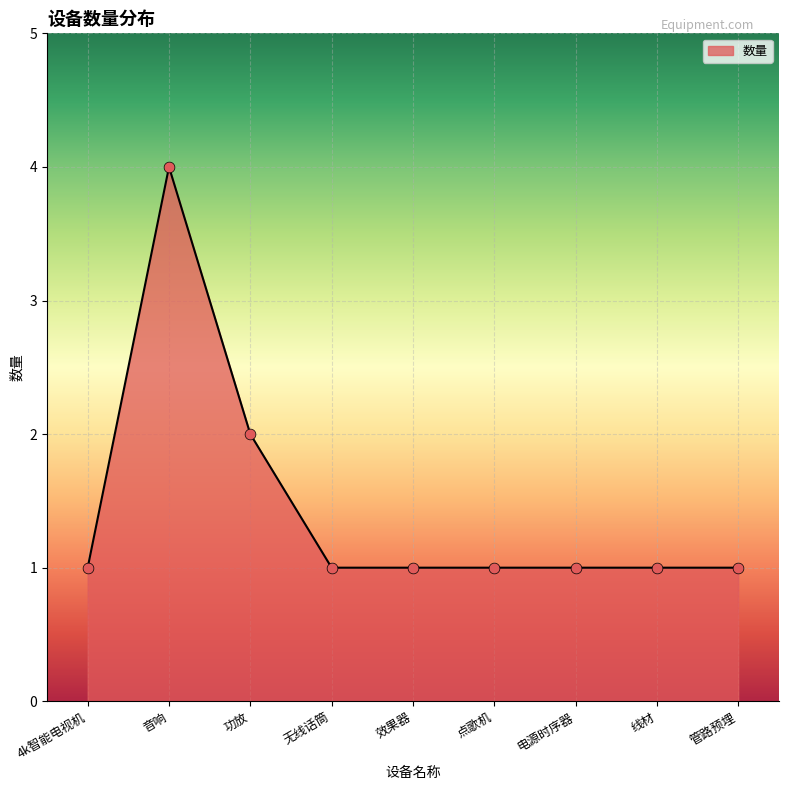

What is the ratio of the value at 管路预埋 to the value at 4k智能电视机?

1.0